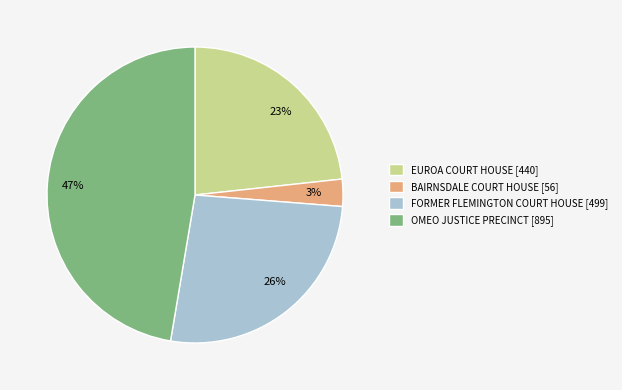

Which has a higher value, OMEO JUSTICE PRECINCT [895] or FORMER FLEMINGTON COURT HOUSE [499]?

OMEO JUSTICE PRECINCT [895]